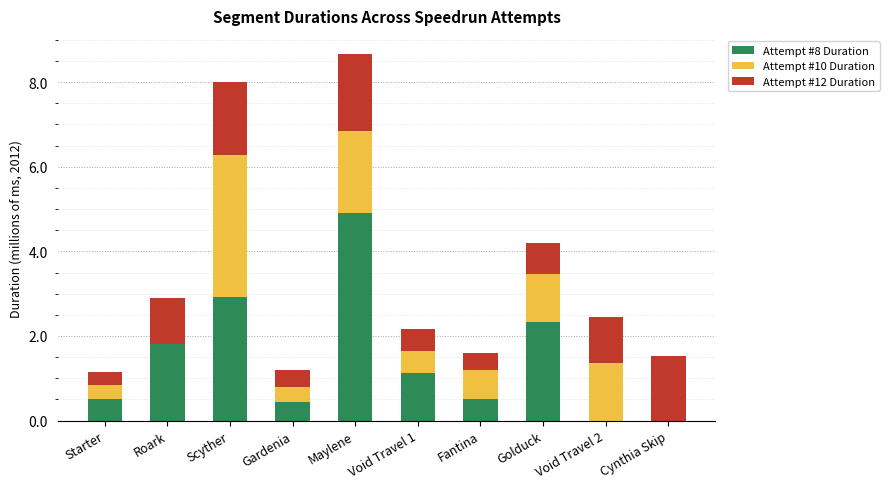

Are the bars horizontal?

No